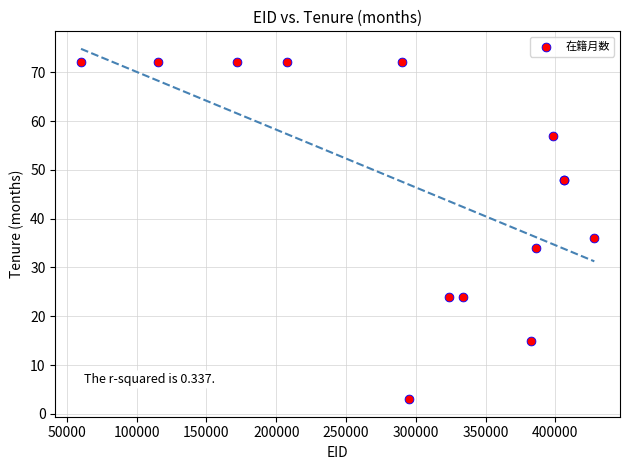

What Y value in the scatter plot is closest to 37?

36